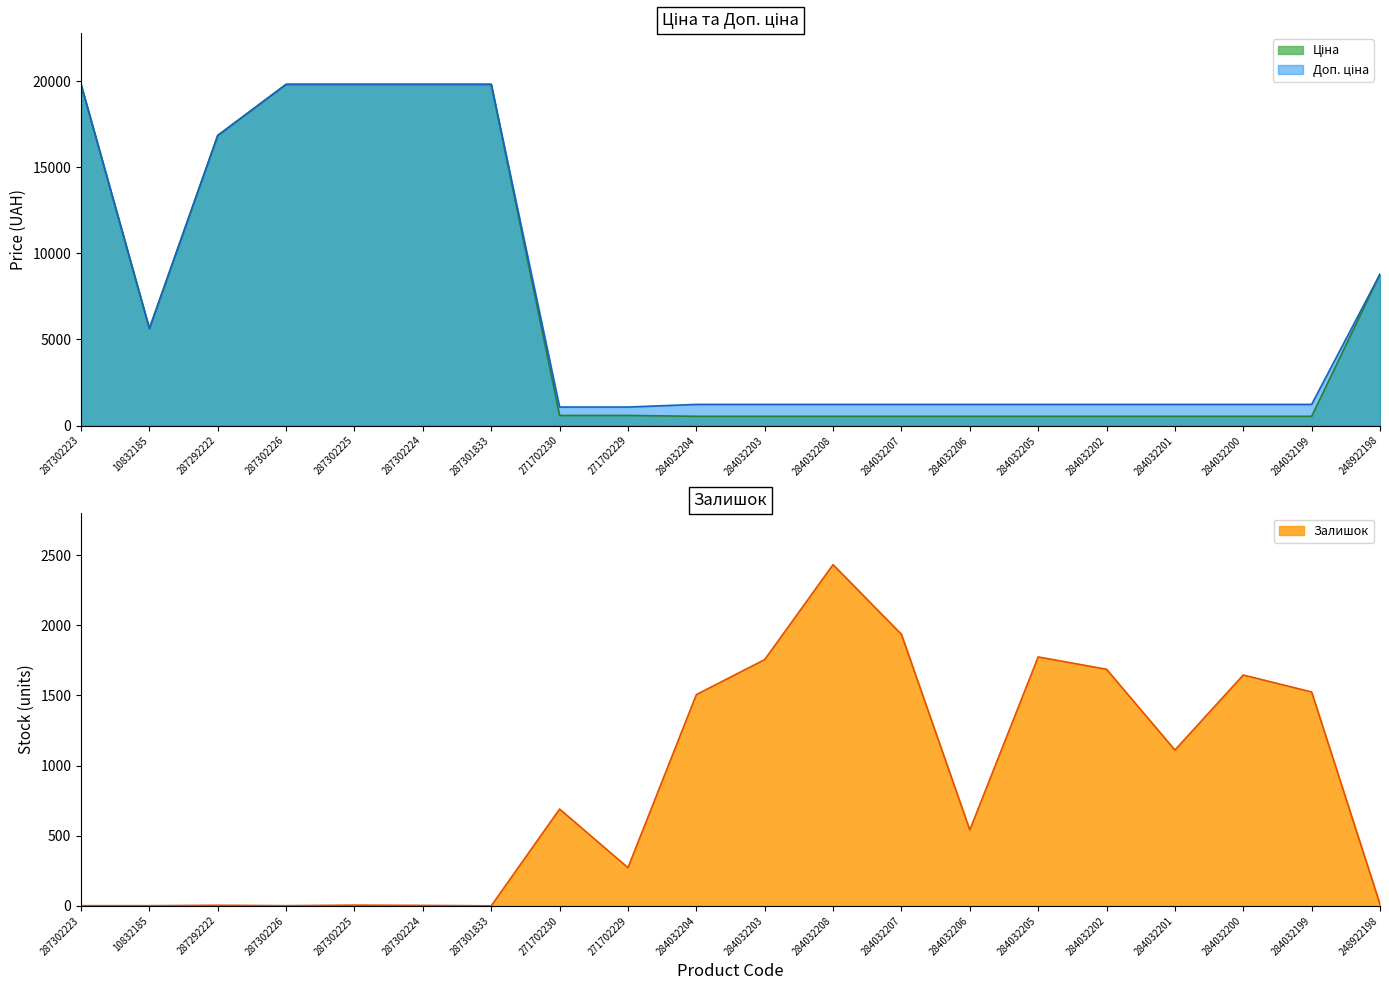

What is the difference between the Залишок values at 248922198 and 287302226?

10